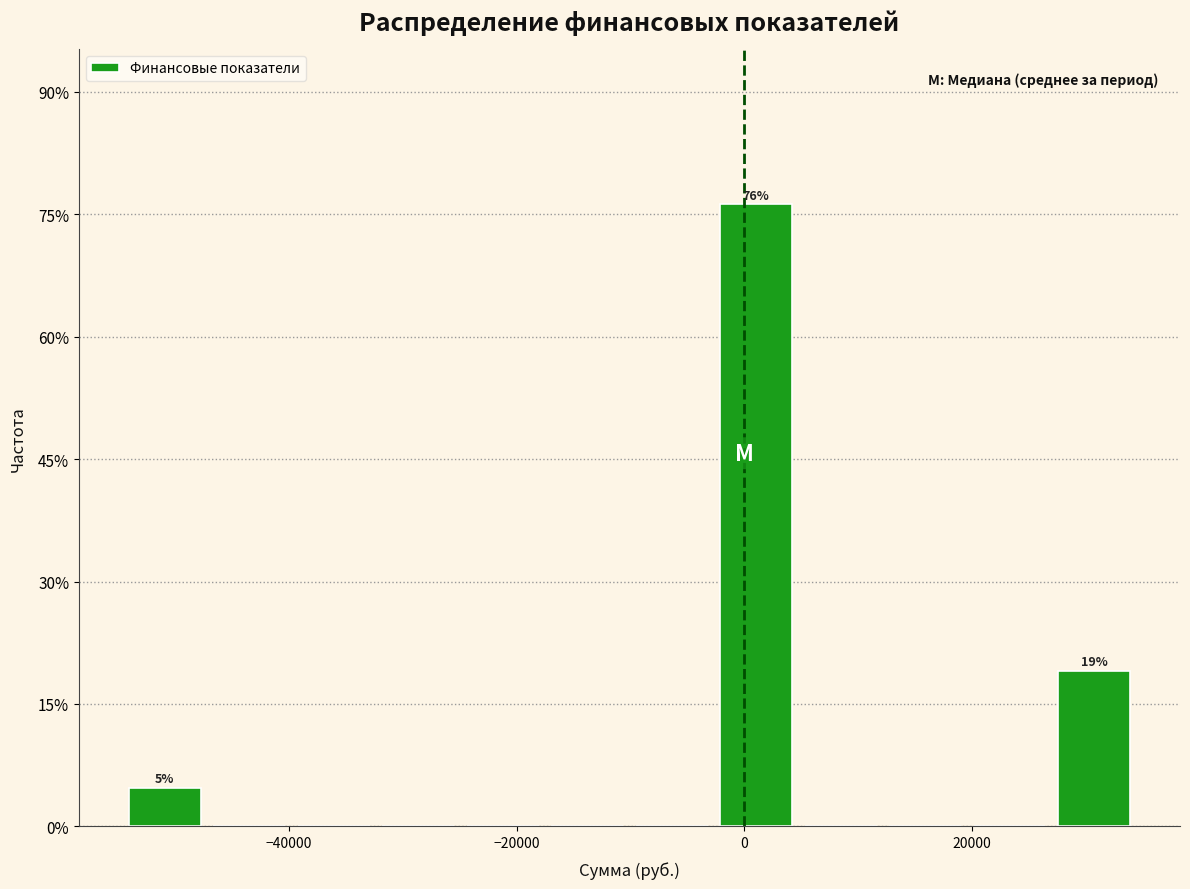

Read against the x-axis, roughly where is the centre of the tallest bar?

2000